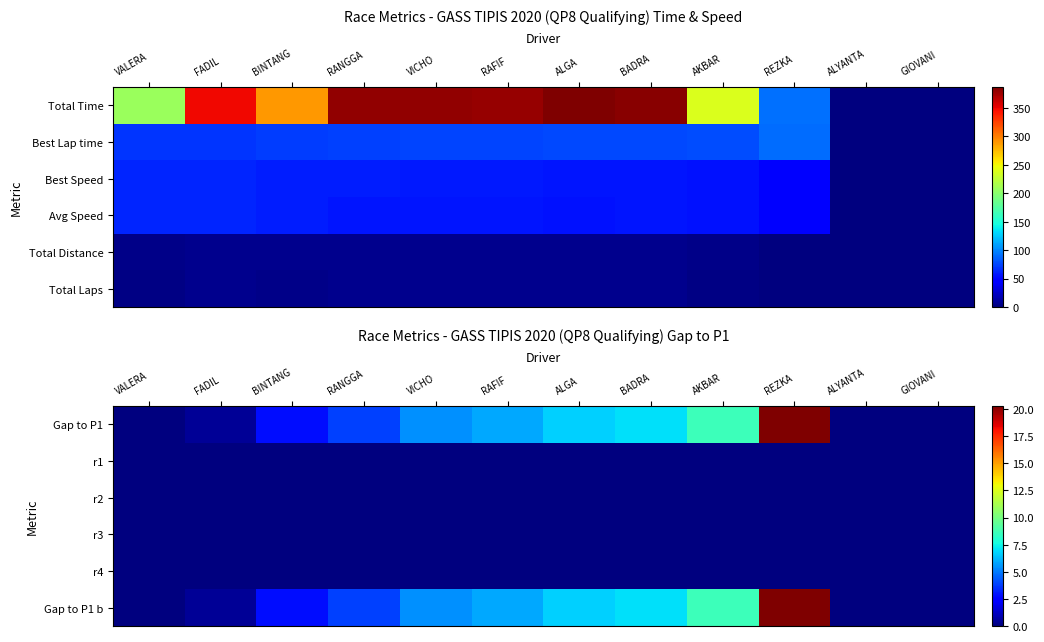

Is the value of Gap to P1 at ALGA greater than the value of r1 at ALGA?

Yes